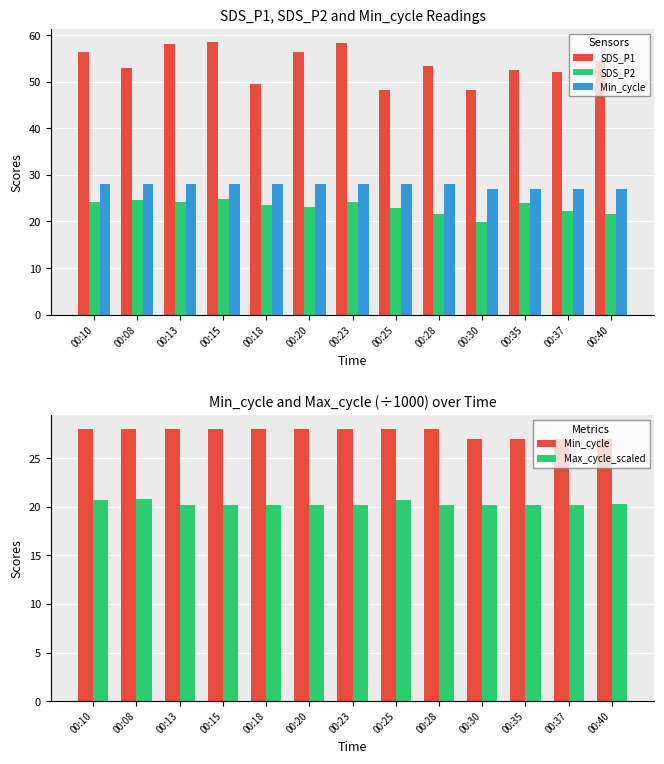

Read the SDS_P2 value at 00:10.

24.3